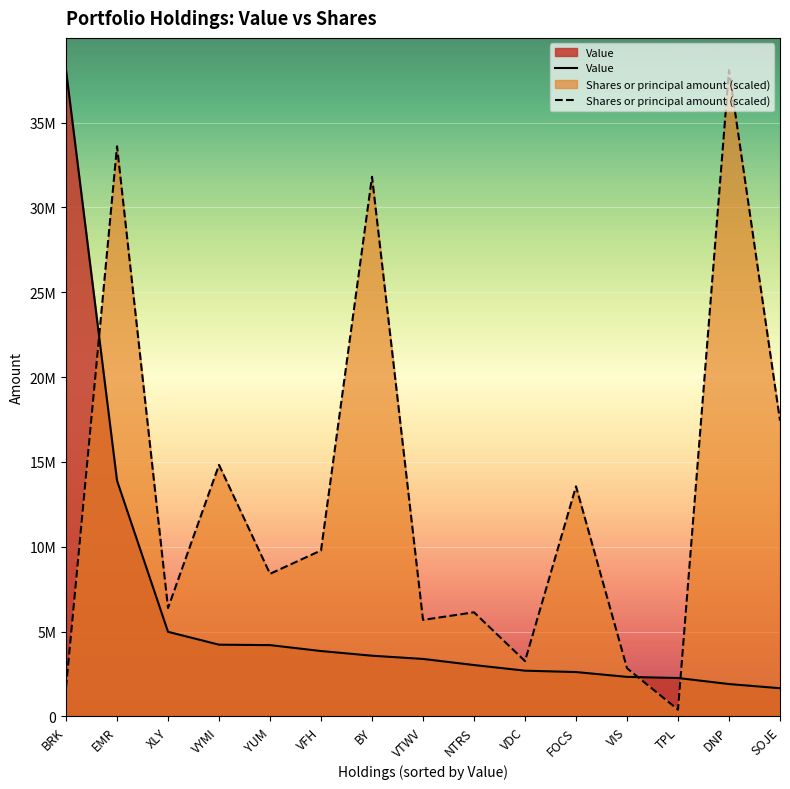

What is the difference between the highest and lowest values at VIS?

510117.2